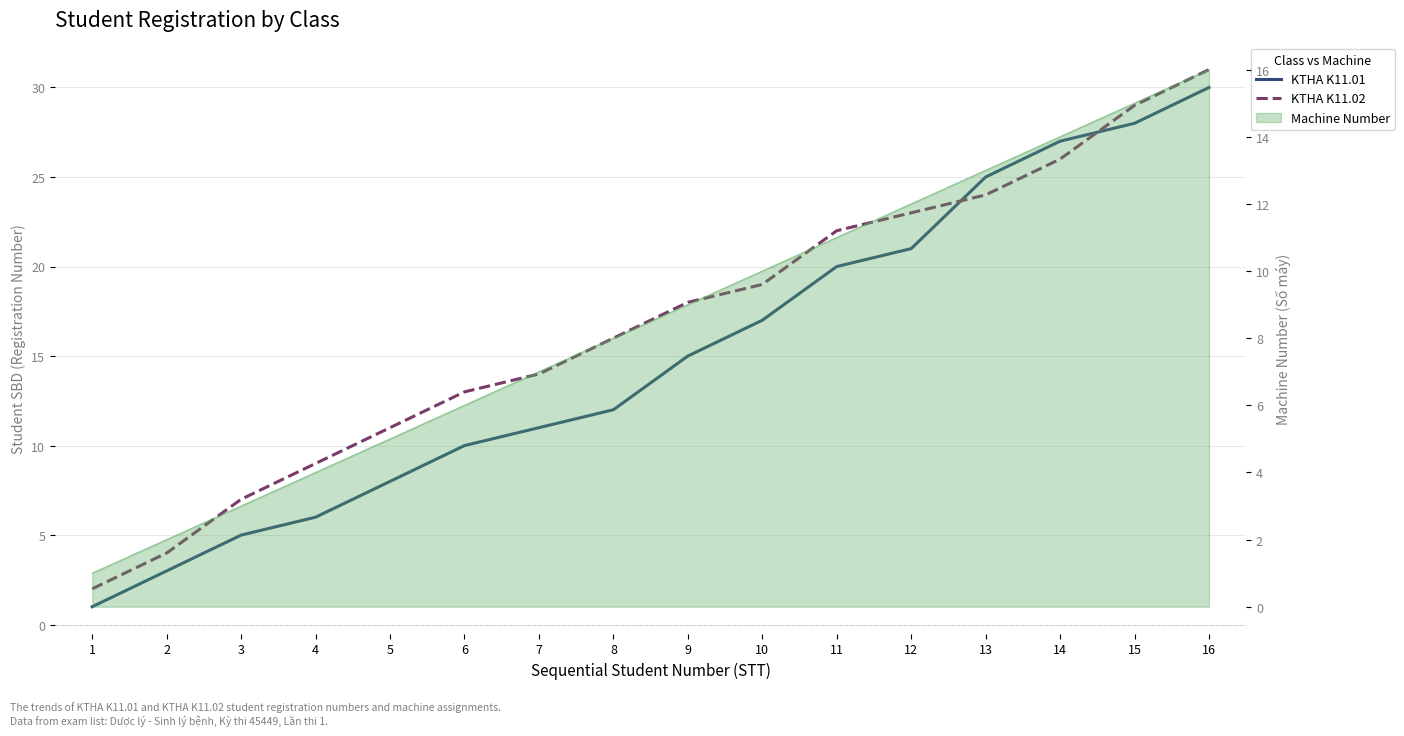

Which category has the highest value in the KTHA K11.01 series?

16